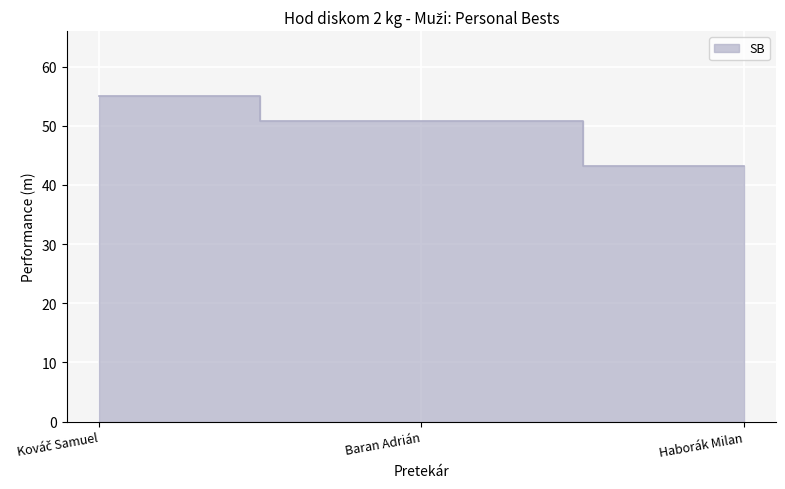

True or false: the data shows 86.9 at Kováč Samuel.

False